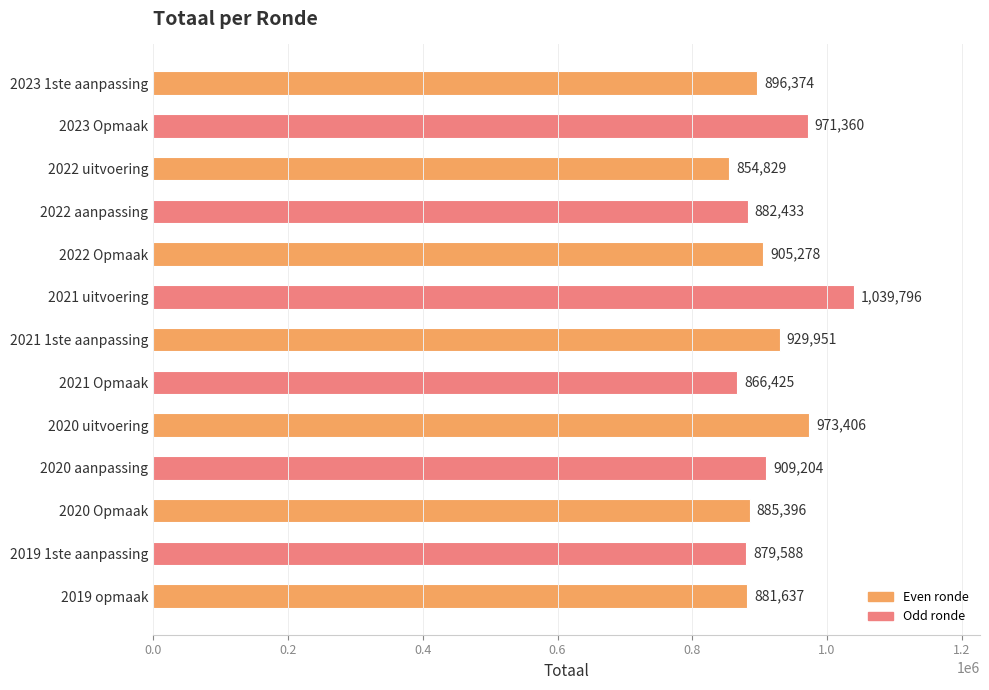

What value does the data have at 2022 uitvoering, to the nearest 50?

854850